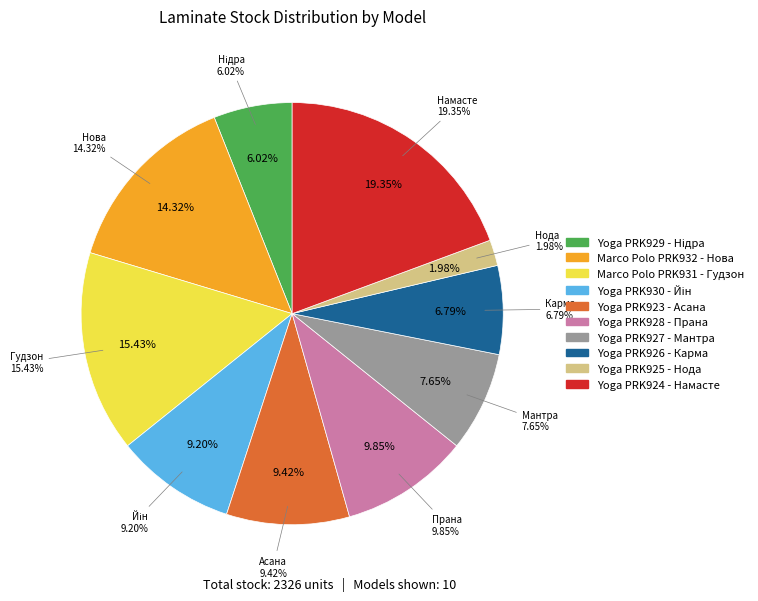

Approximately how many times larger is the value at Yoga PRK923 - Асана compared to Yoga PRK924 - Намасте?

0.5